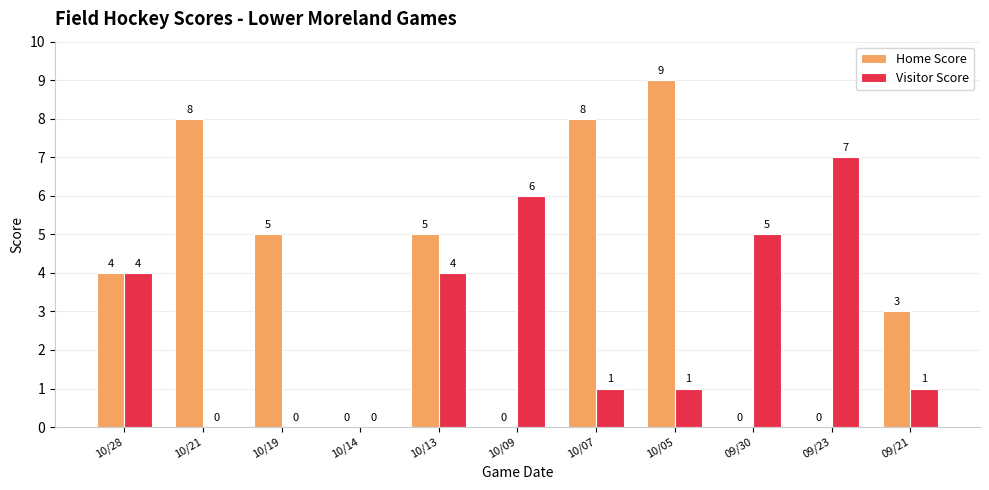

How many values in Home Score are above zero?

7